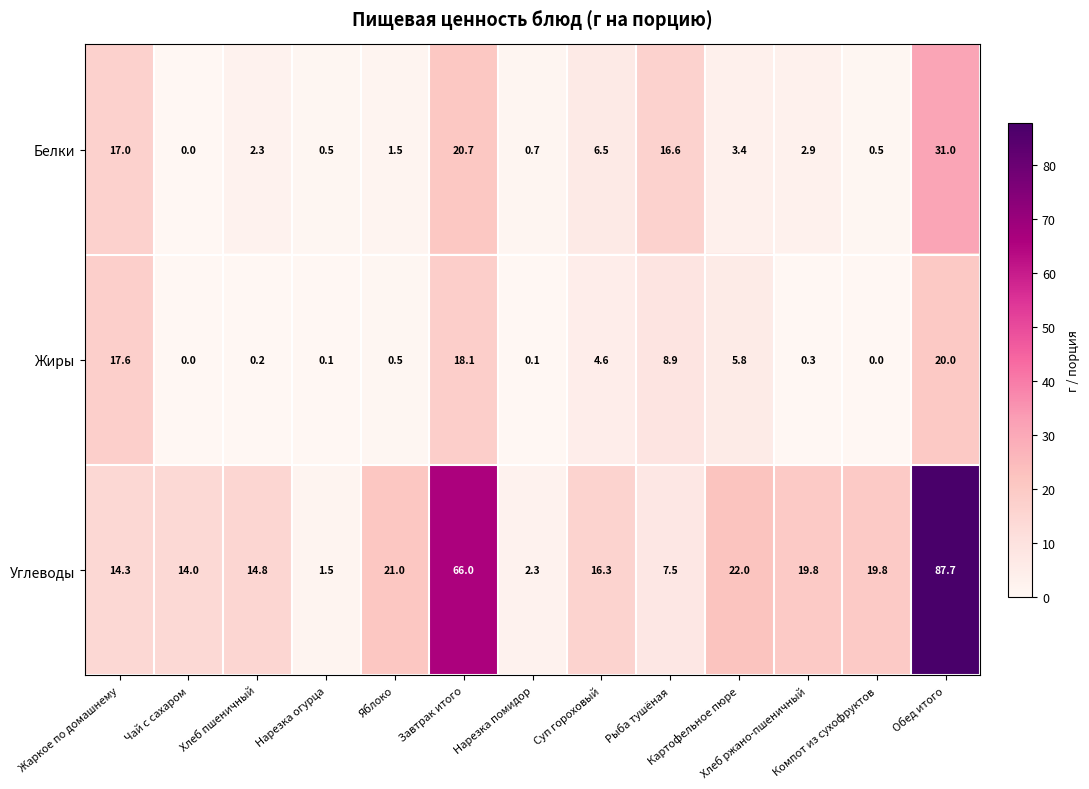

Which series has the largest total across all categories?

Углеводы